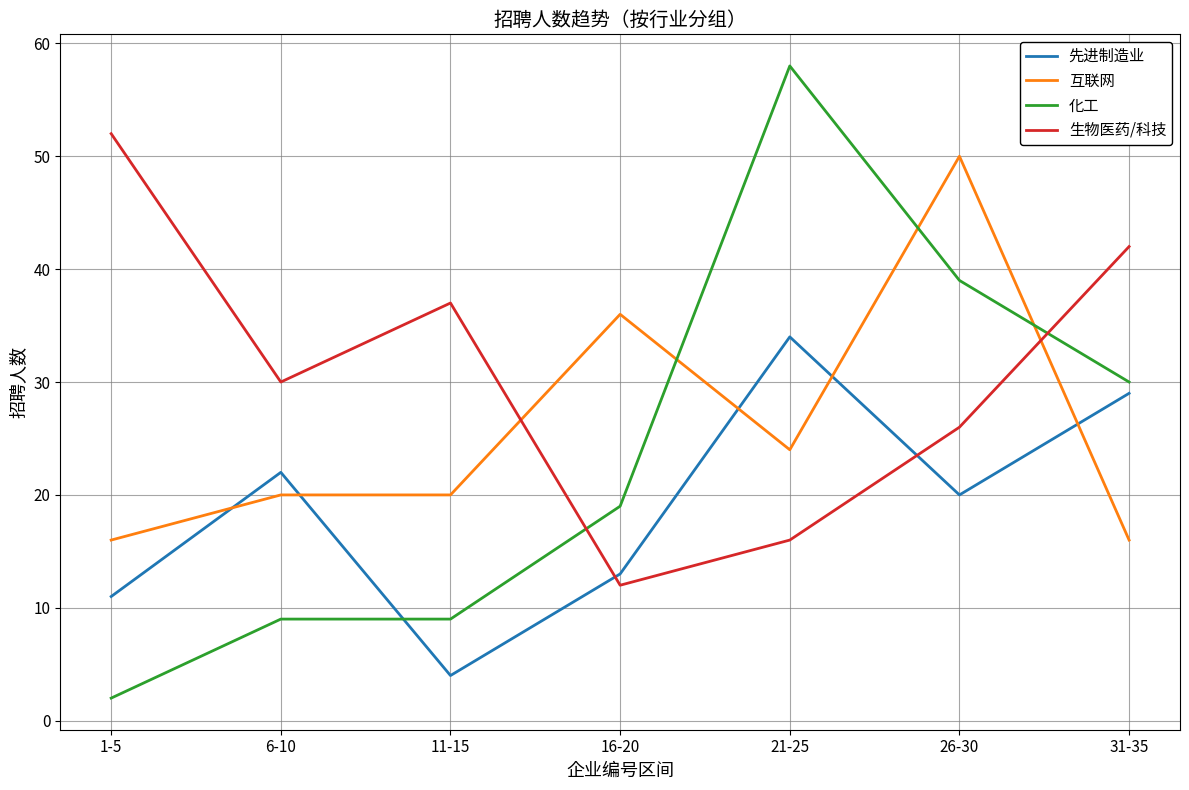

After their last crossing, which series has the higher values: 生物医药/科技 or 化工?

生物医药/科技